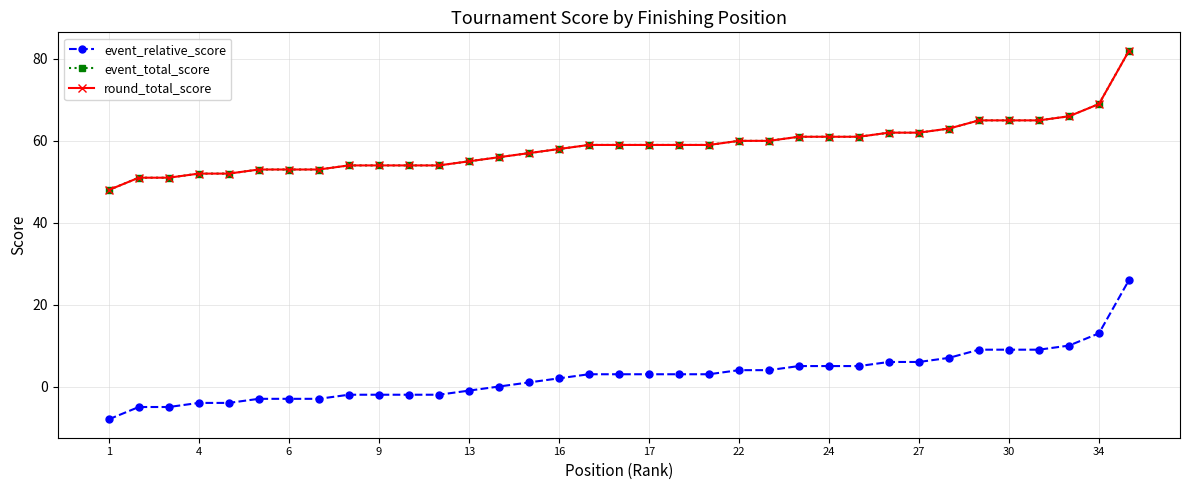

What is the label of the 7th point from the right?

28